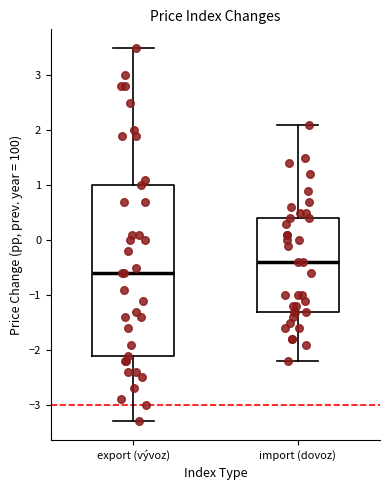

Reading left to right, transcribe this box plot: for each box, give where its median line is, the range the box spans, and where its two whiskers end, as read against the y-axis. The values are not printed on the chart, so give them approximately, as read against the axis.

export (vývoz): median -0.6, box -2.1 to 1.0, whiskers -3.3 to 3.5
import (dovoz): median -0.4, box -1.3 to 0.4, whiskers -2.2 to 2.1